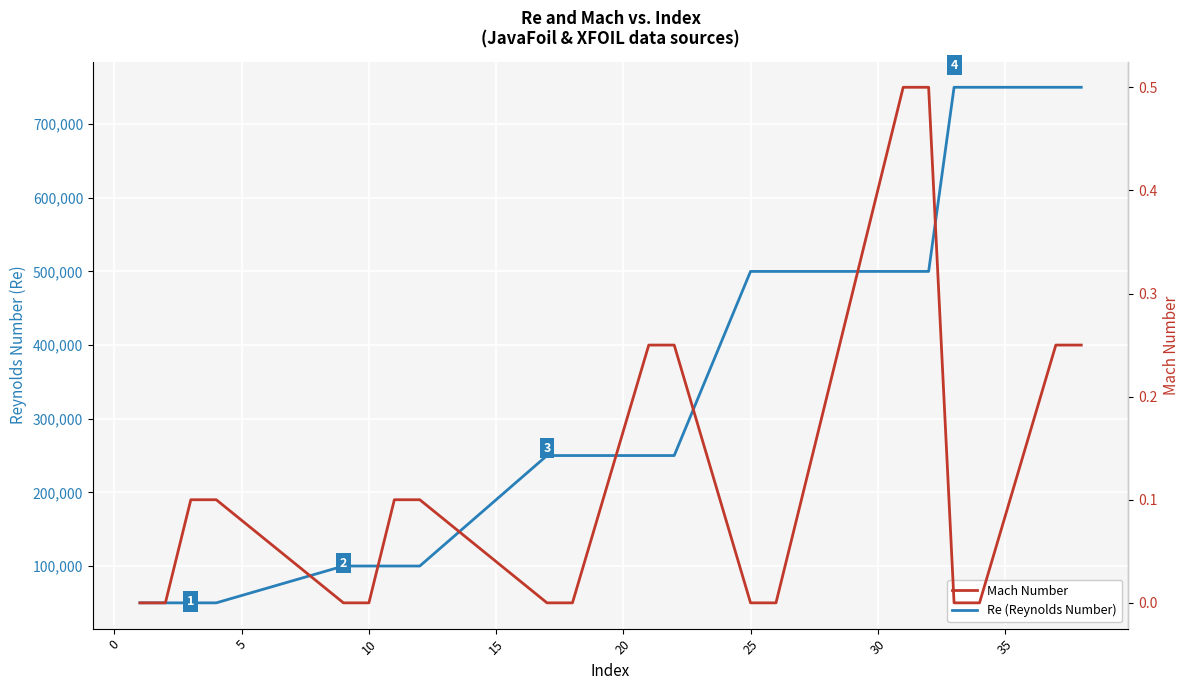

True or false: Re (Reynolds Number) and Mach Number cross at least once.

False